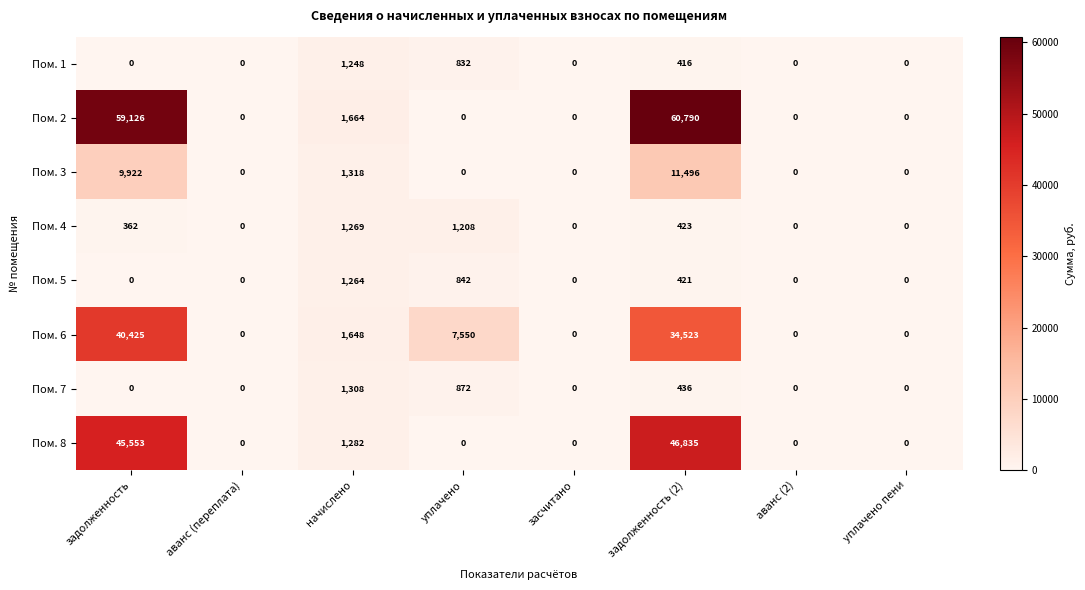

The value of Пом. 8 at задолженность is 31612. True or false?

False